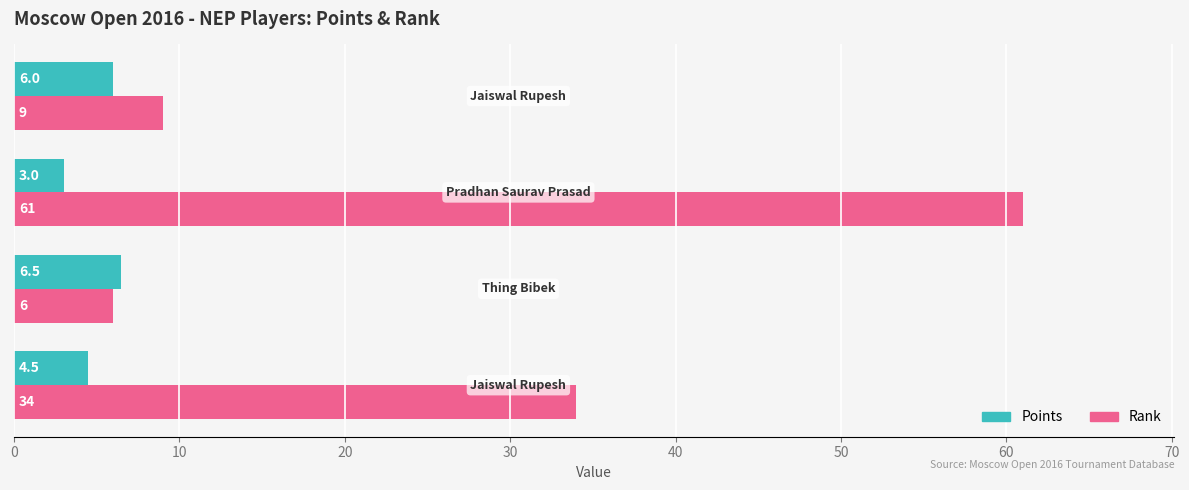

Rank the series by their average value, from highest to lowest.

Rank, Points